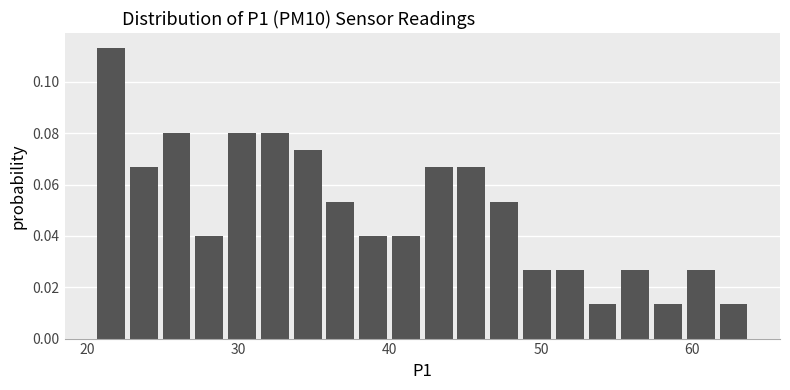

Around what value on the x-axis is the tallest bar? Give the approximate position of its centre, as read against the axis.

22